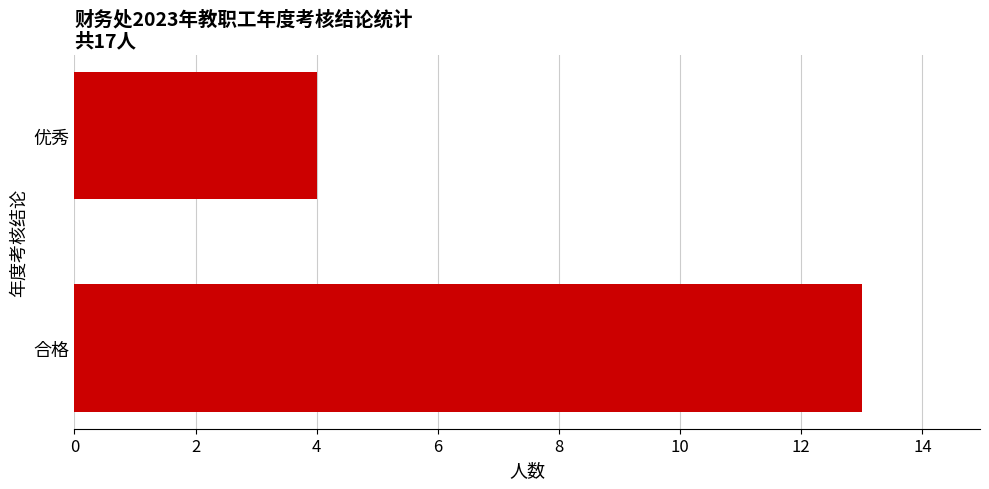

Reading bottom to top, what are all the values shown in this chart?

合格=13	优秀=4